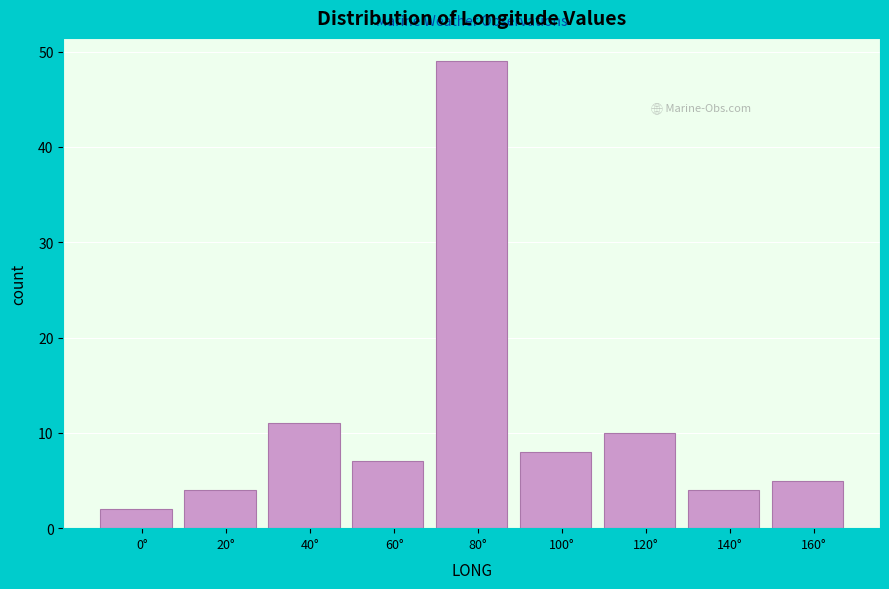

Reading left to right, extract all data points from this chart.

2	4	11	7	49	8	10	4	5